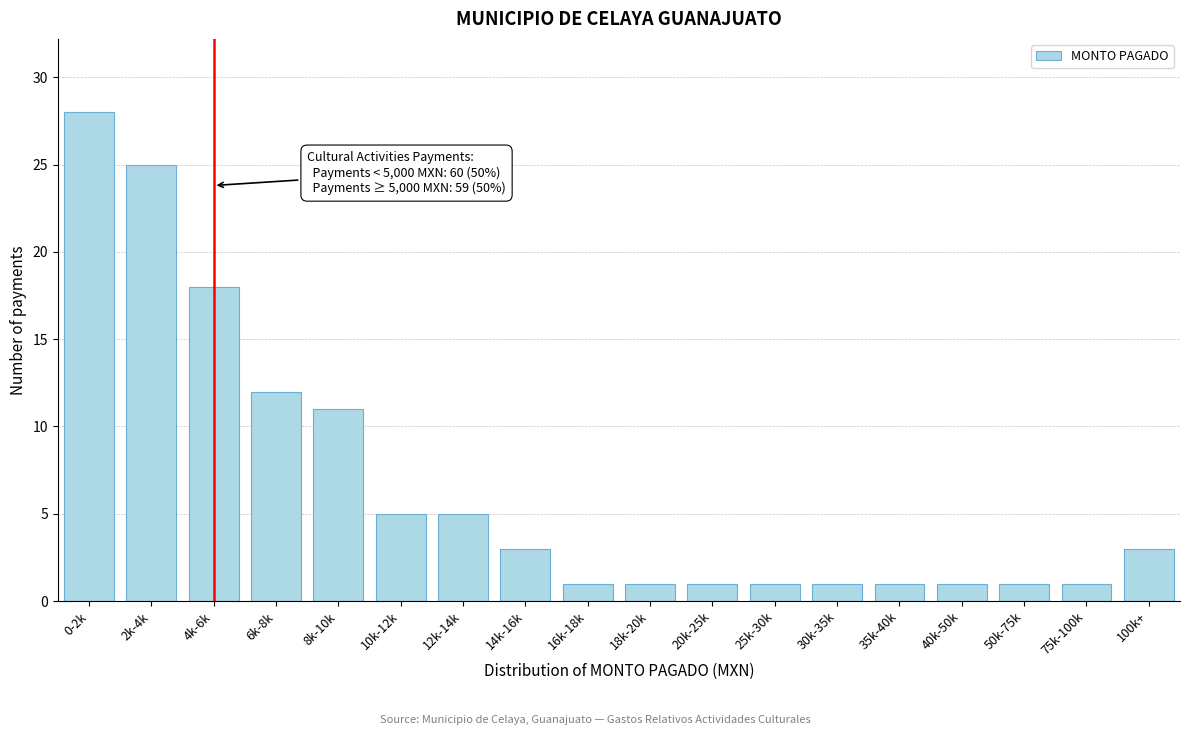

Reading left to right, transcribe all the data shown in this chart.

28	25	18	12	11	5	5	3	1	1	1	1	1	1	1	1	1	3